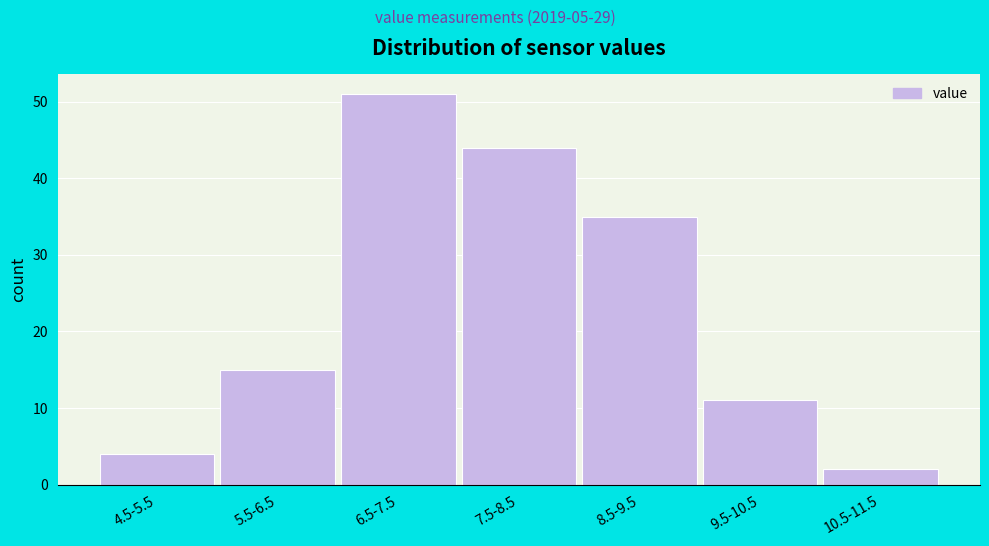

Reading right to left, what are all the values shown in this chart?

2	11	35	44	51	15	4